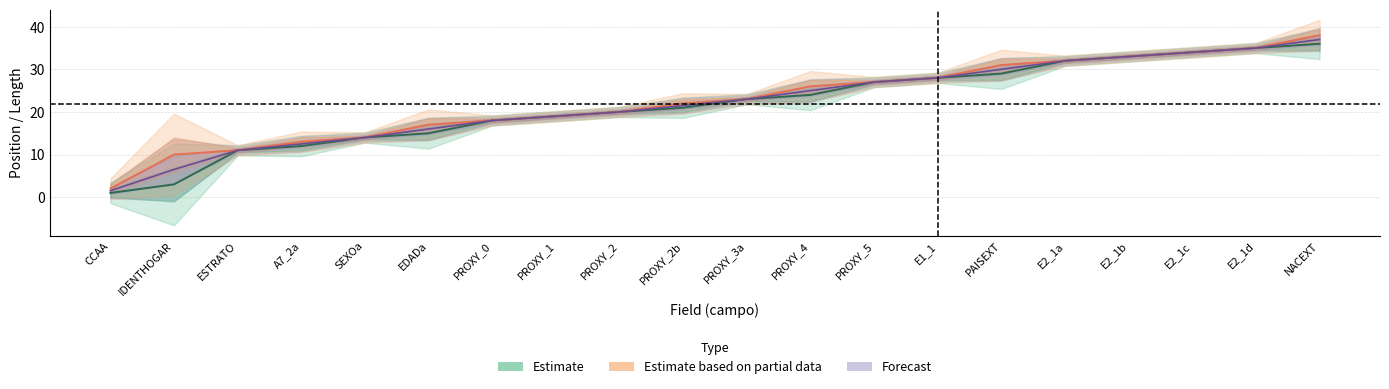

True or false: posicion_inicio and posicion_final intersect in this chart.

False